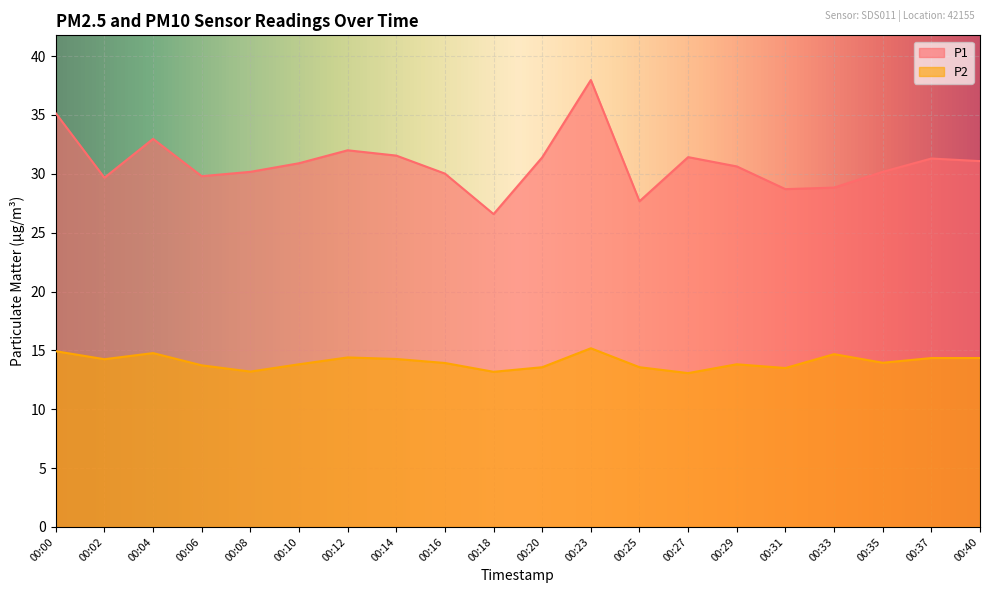

Is it true that P2 equals 13.2 at 00:08?

True